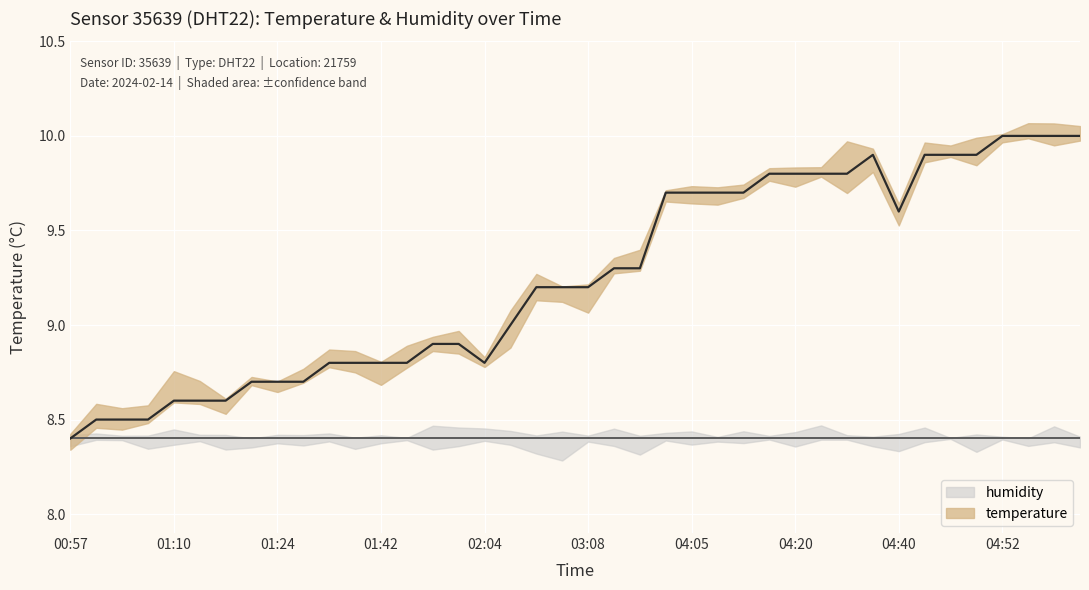

What is the greatest value displayed?

10.0